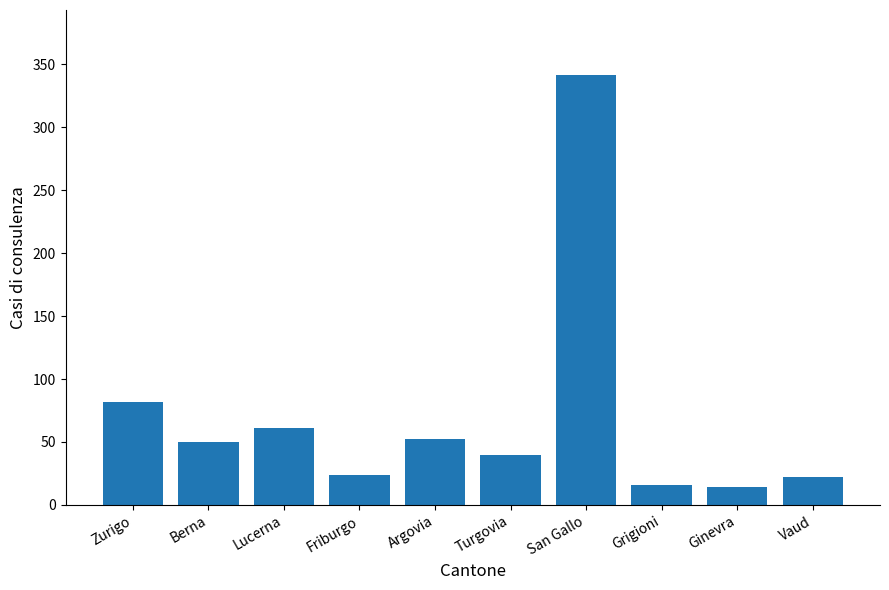

What is the approximate value at Ginevra?

14